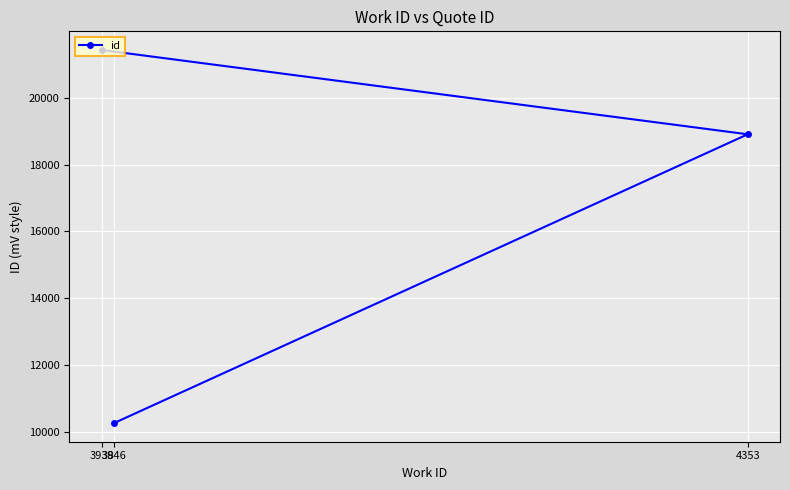

What is the sum of all values?

50600